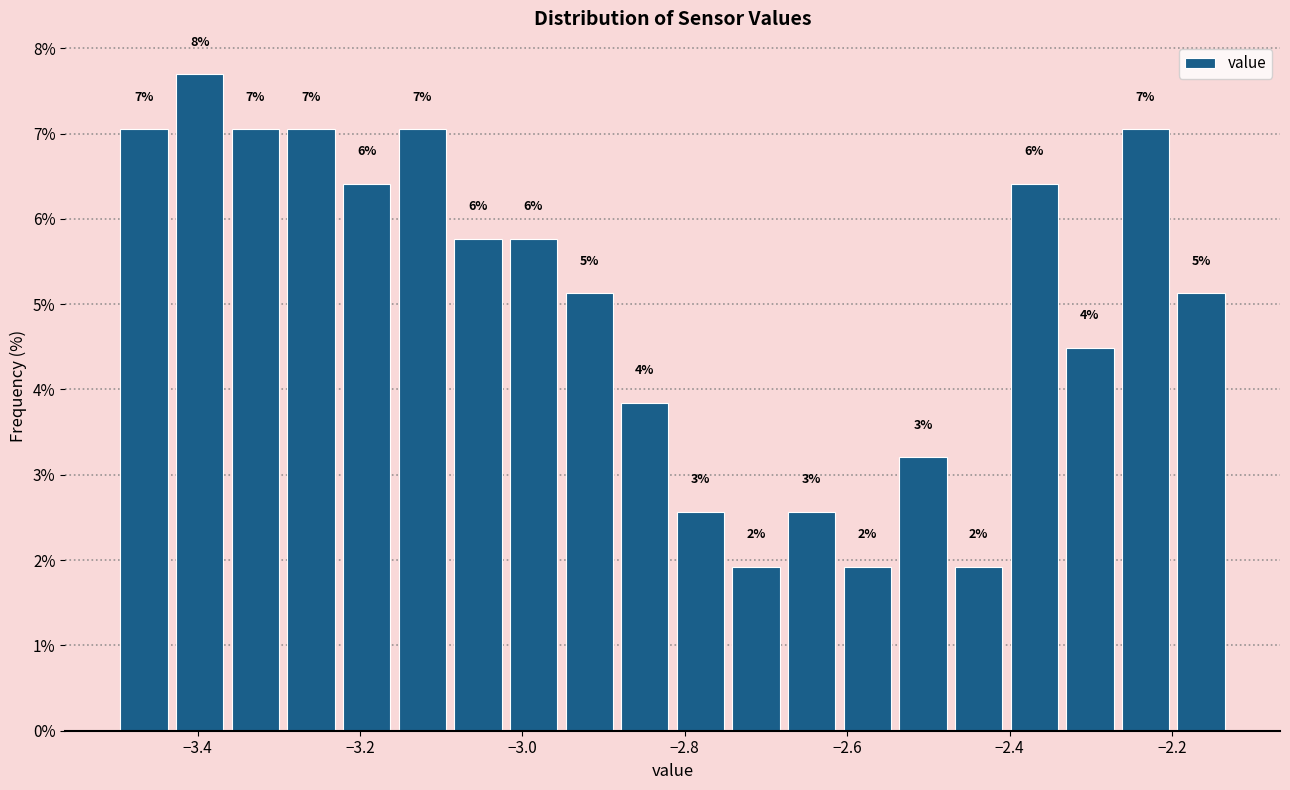

Read against the x-axis, roughly where is the centre of the tallest bar?

-3.40